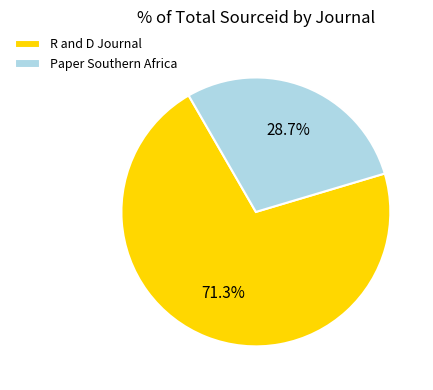

To the nearest percent, what percentage of the pie is Paper Southern Africa?

29%